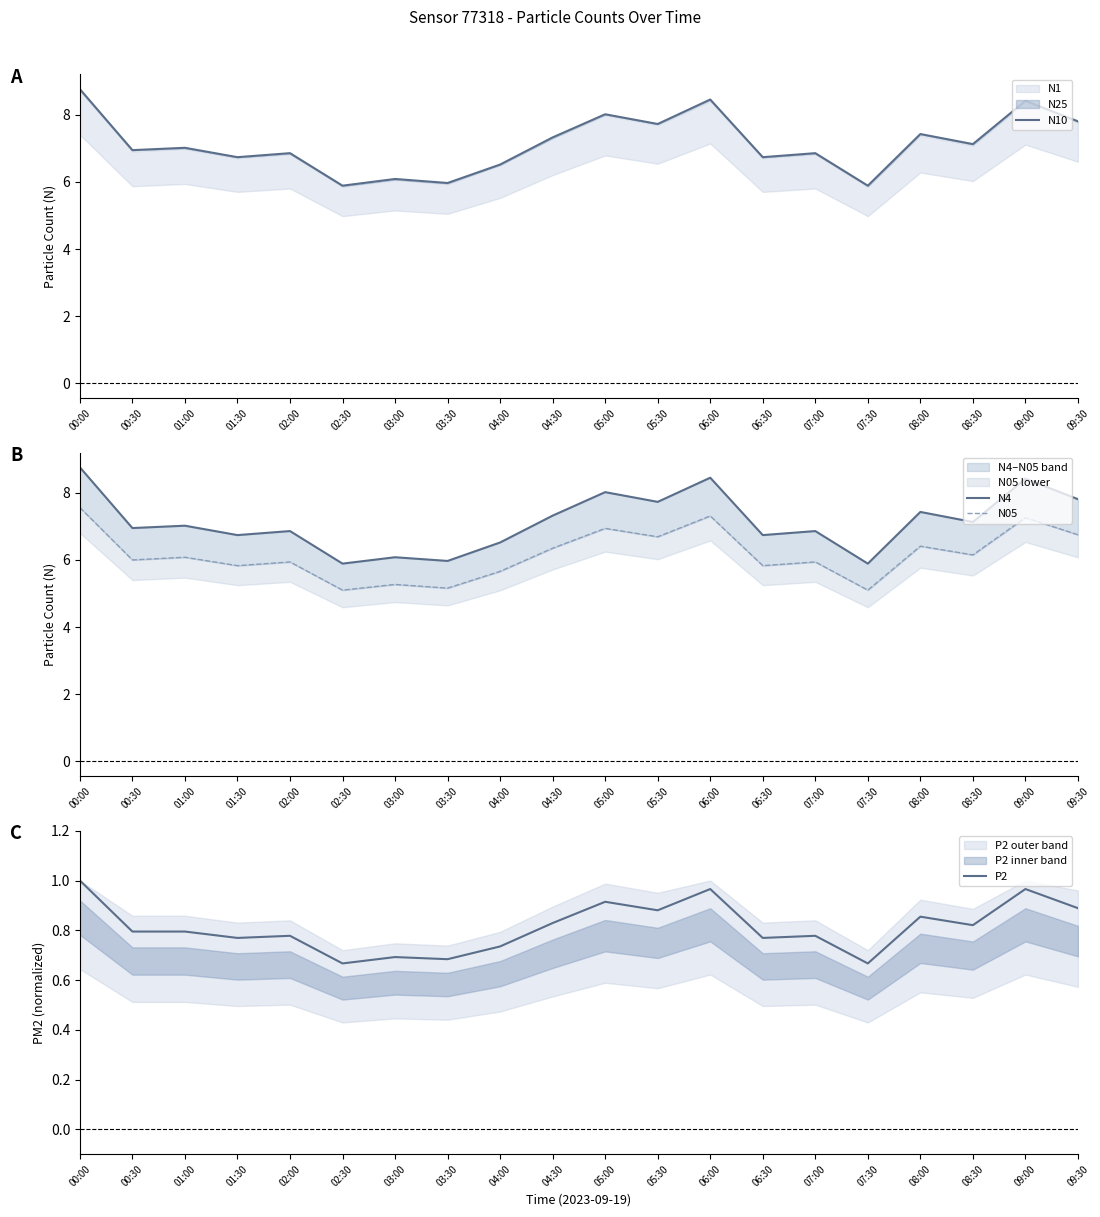

At 05:00, list the series in order from largest to smallest.

N10, N4, N05, P2